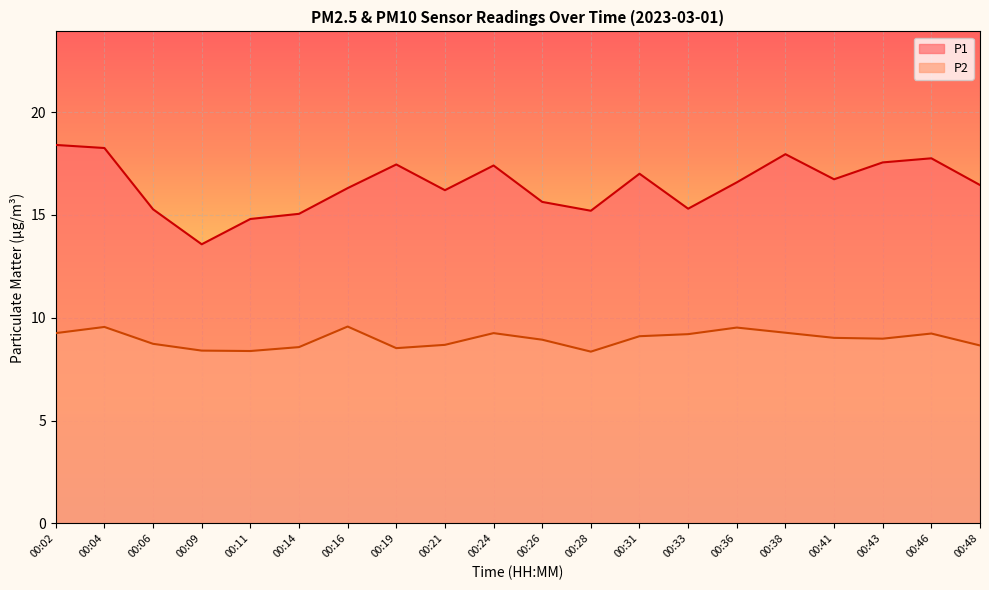

Between 00:16 and 00:02, which is larger?

00:02